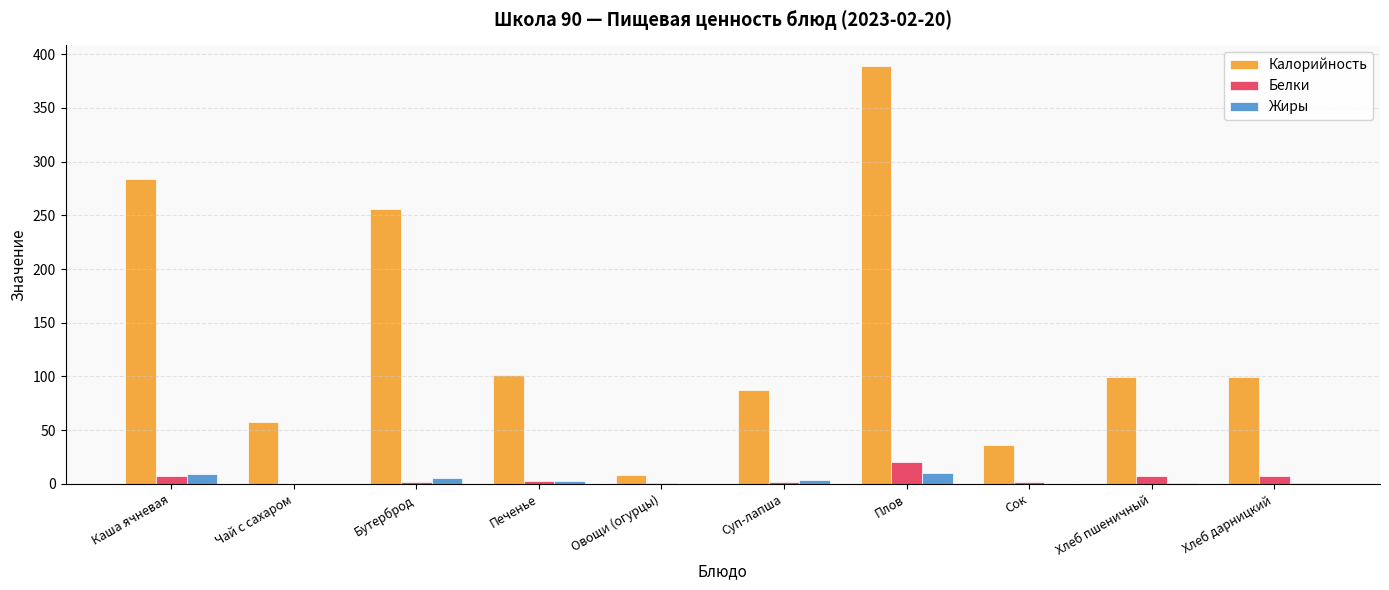

The Калорийность series shows 283.9 at Каша ячневая. True or false?

True